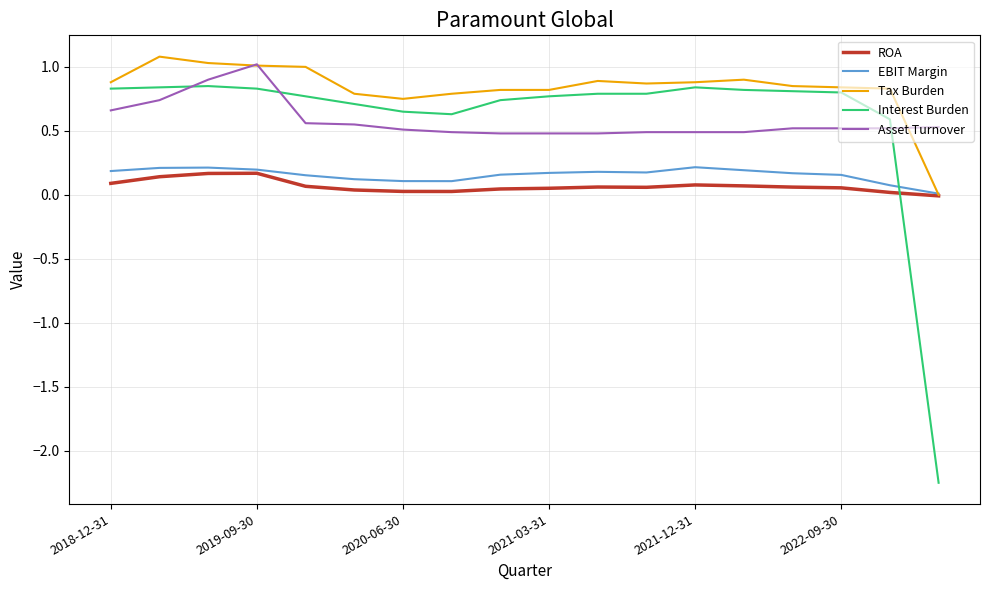

Which series has the largest total across all categories?

Tax Burden